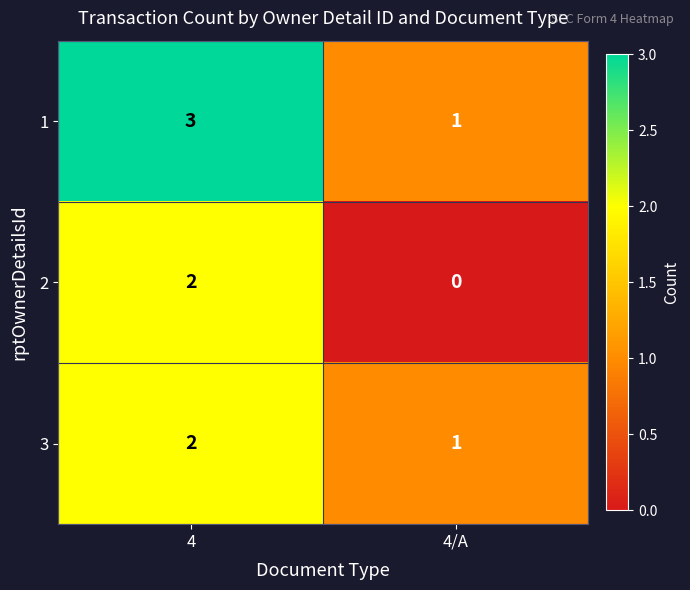

How many data points does each series have?

2